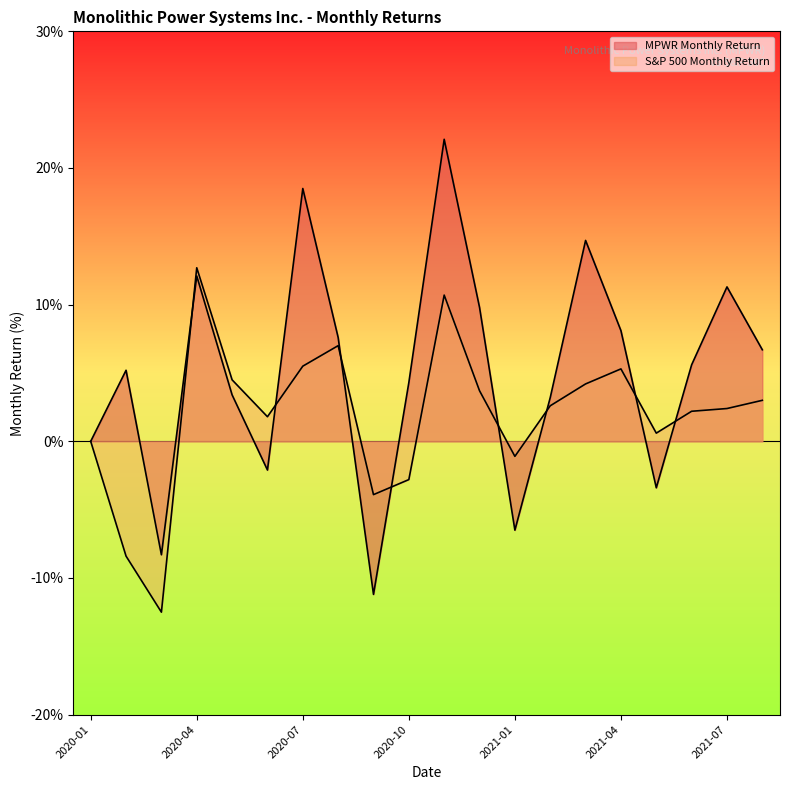

What are all the series names shown in the legend?

MPWR Monthly Return, S&P 500 Monthly Return